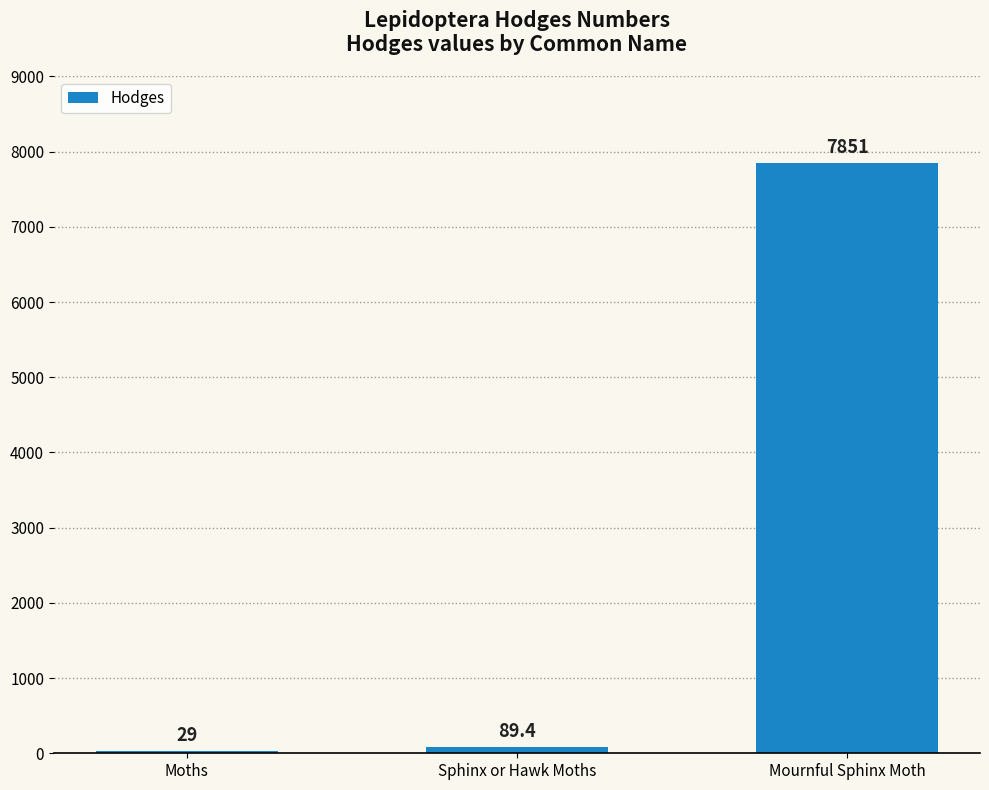

What is the approximate value at Sphinx or Hawk Moths?

89.4